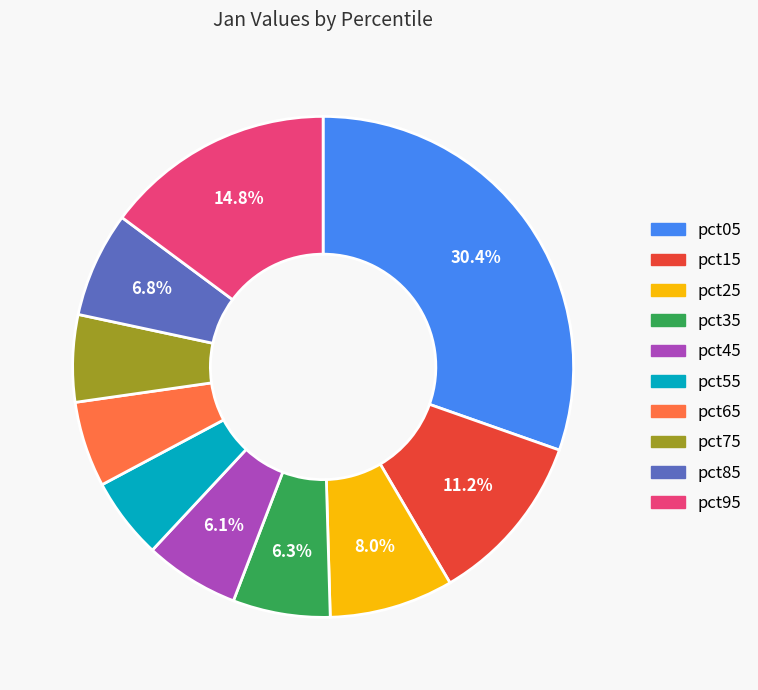

Which slice is the largest?

pct05